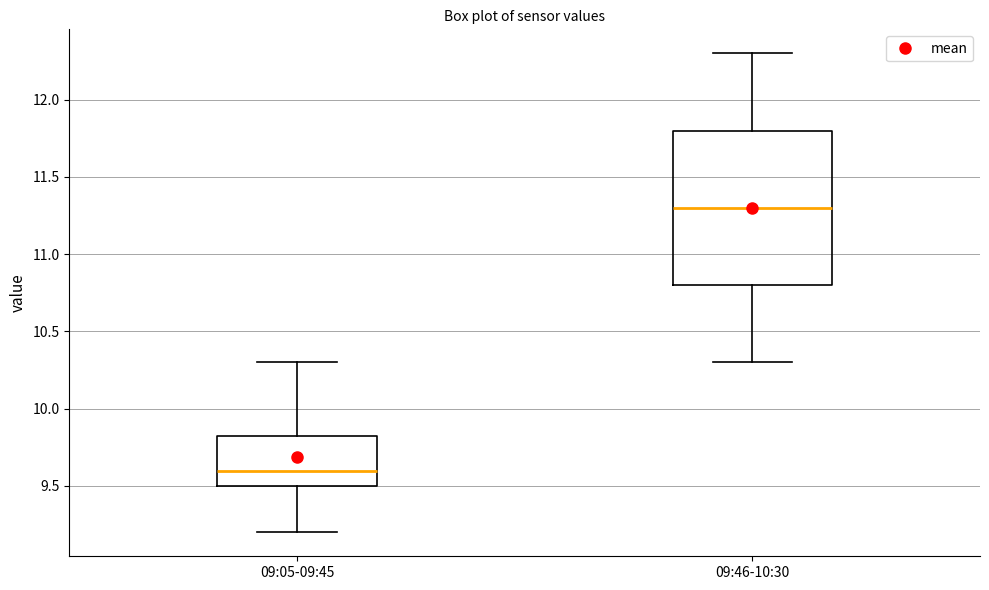

Which box is the tallest, from its lower edge to its upper edge?

09:46-10:30